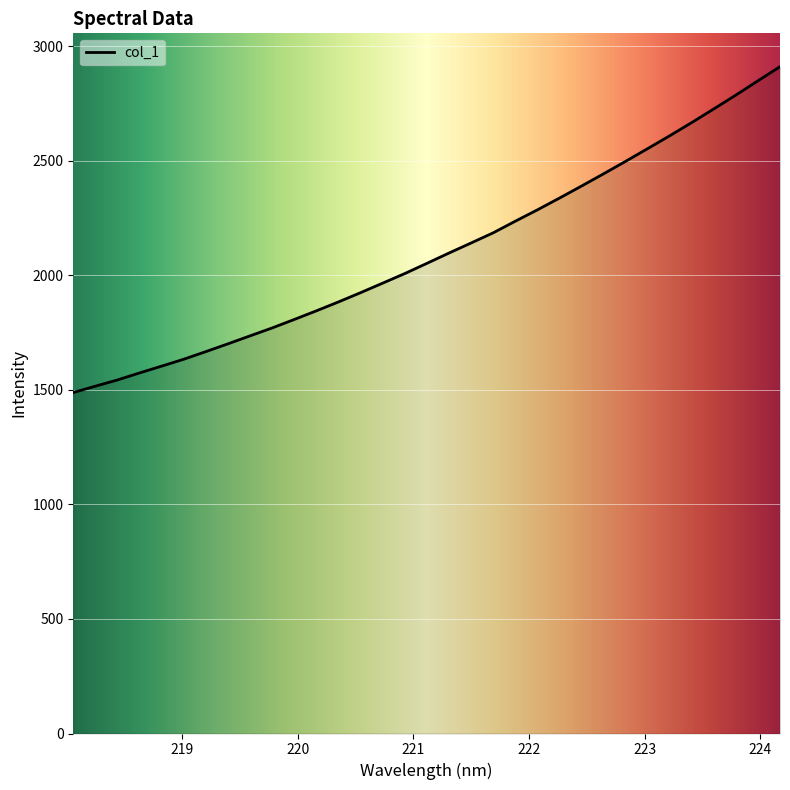

What is the average value?

2103.6